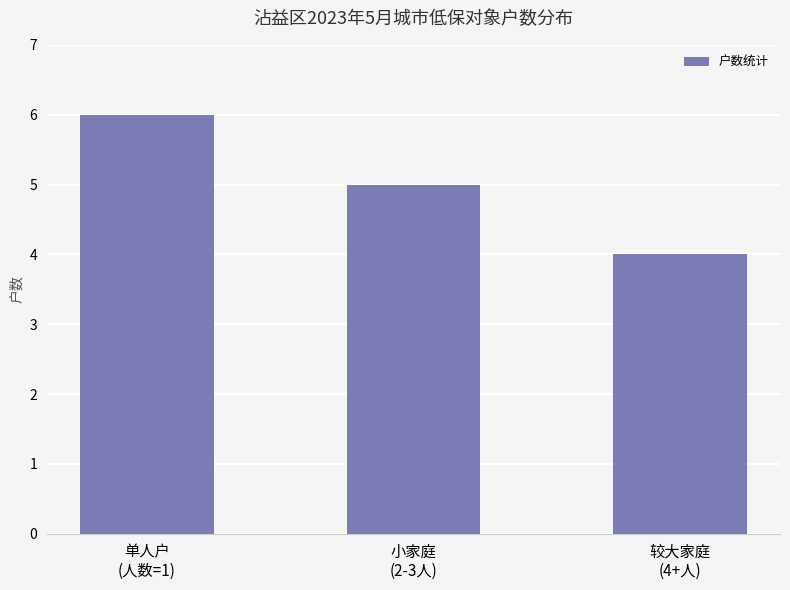

Is it true that the value at 小家庭
(2-3人) is 5?

True